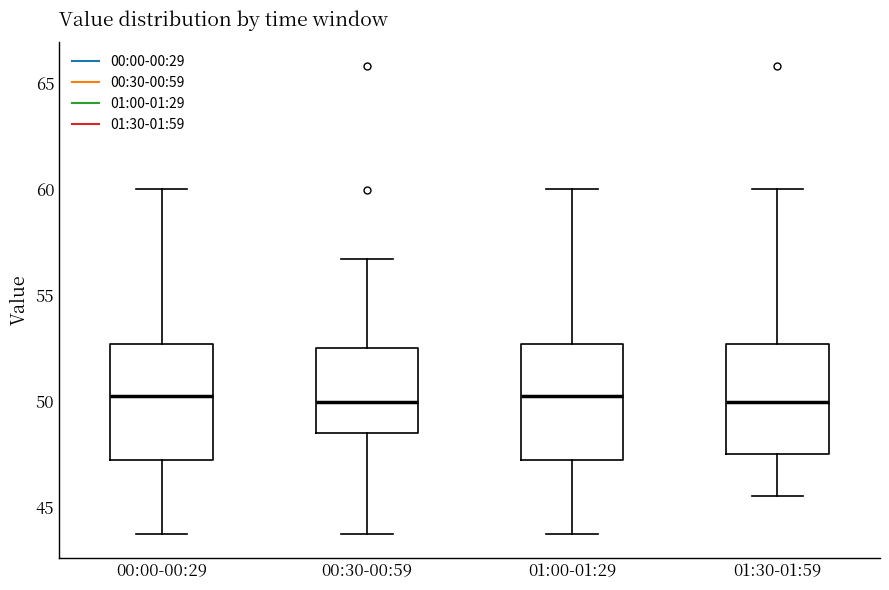

Reading left to right, transcribe this box plot: for each box, give where its median line is, the range the box spans, and where its two whiskers end, as read against the y-axis. The values are not printed on the chart, so give them approximately, as read against the axis.

00:00-00:29: median 50.5, box 47.0 to 52.5, whiskers 43.5 to 60.0
00:30-00:59: median 50.0, box 48.5 to 52.5, whiskers 43.5 to 56.5
01:00-01:29: median 50.5, box 47.0 to 52.5, whiskers 43.5 to 60.0
01:30-01:59: median 50.0, box 47.5 to 52.5, whiskers 45.5 to 60.0